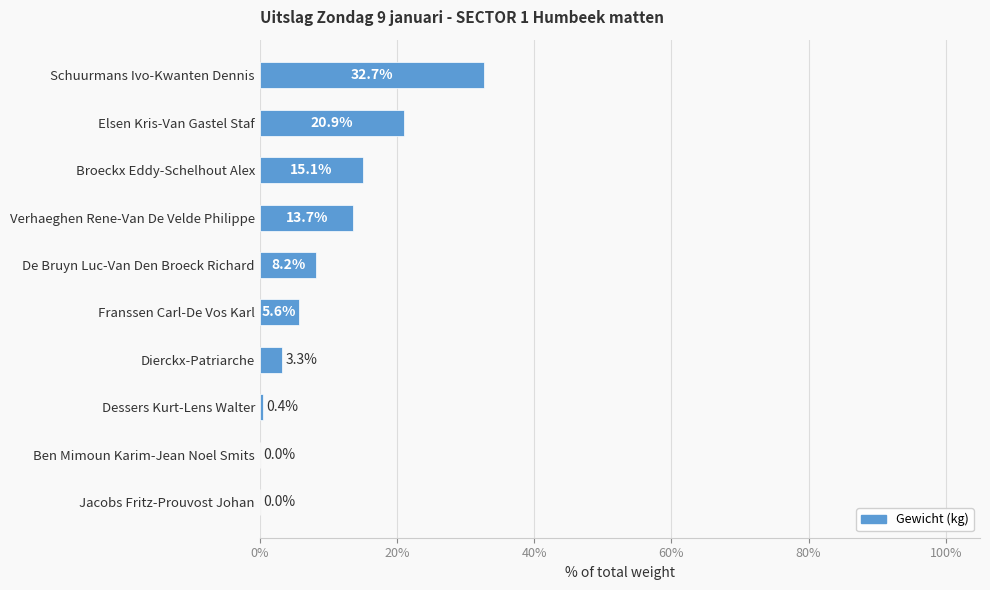

Reading top to bottom, list all the values displayed in this chart.

Schuurmans Ivo-Kwanten Dennis=32.7	Elsen Kris-Van Gastel Staf=20.9	Broeckx Eddy-Schelhout Alex=15.1	Verhaeghen Rene-Van De Velde Philippe=13.7	De Bruyn Luc-Van Den Broeck Richard=8.2	Franssen Carl-De Vos Karl=5.6	Dierckx-Patriarche=3.3	Dessers Kurt-Lens Walter=0.4	Ben Mimoun Karim-Jean Noel Smits=0.0	Jacobs Fritz-Prouvost Johan=0.0